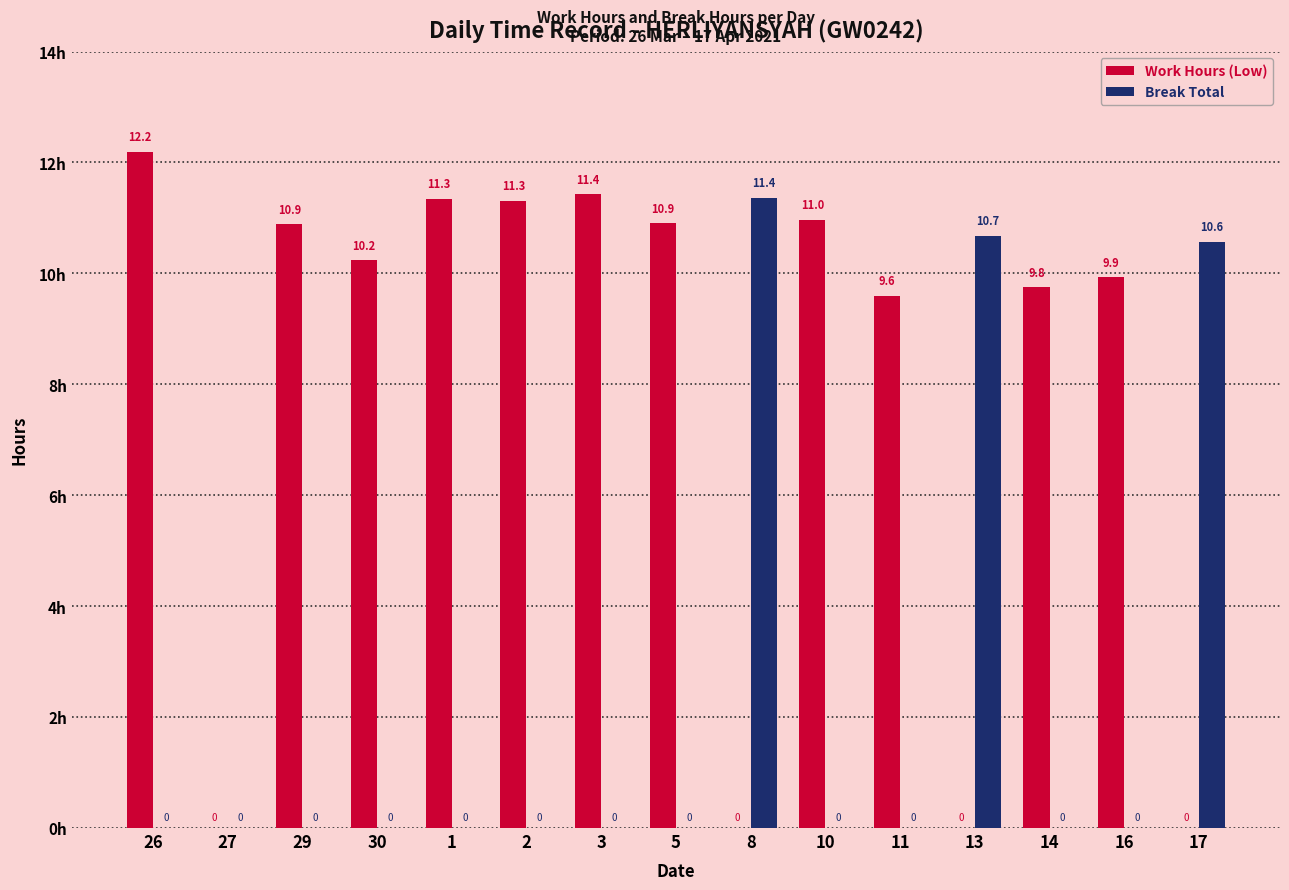

What is the sum of all Break Total values?

32.6